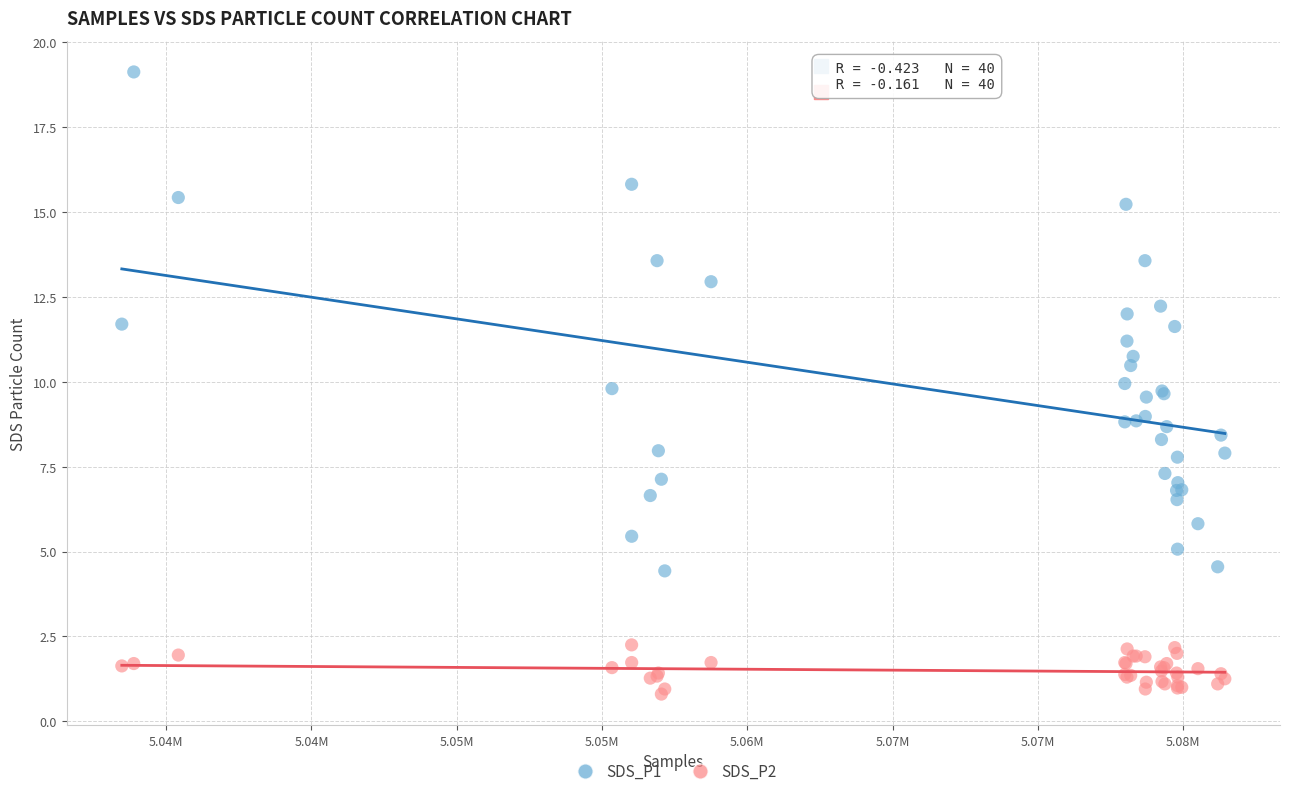

Which series contains the highest Y value?

SDS_P1